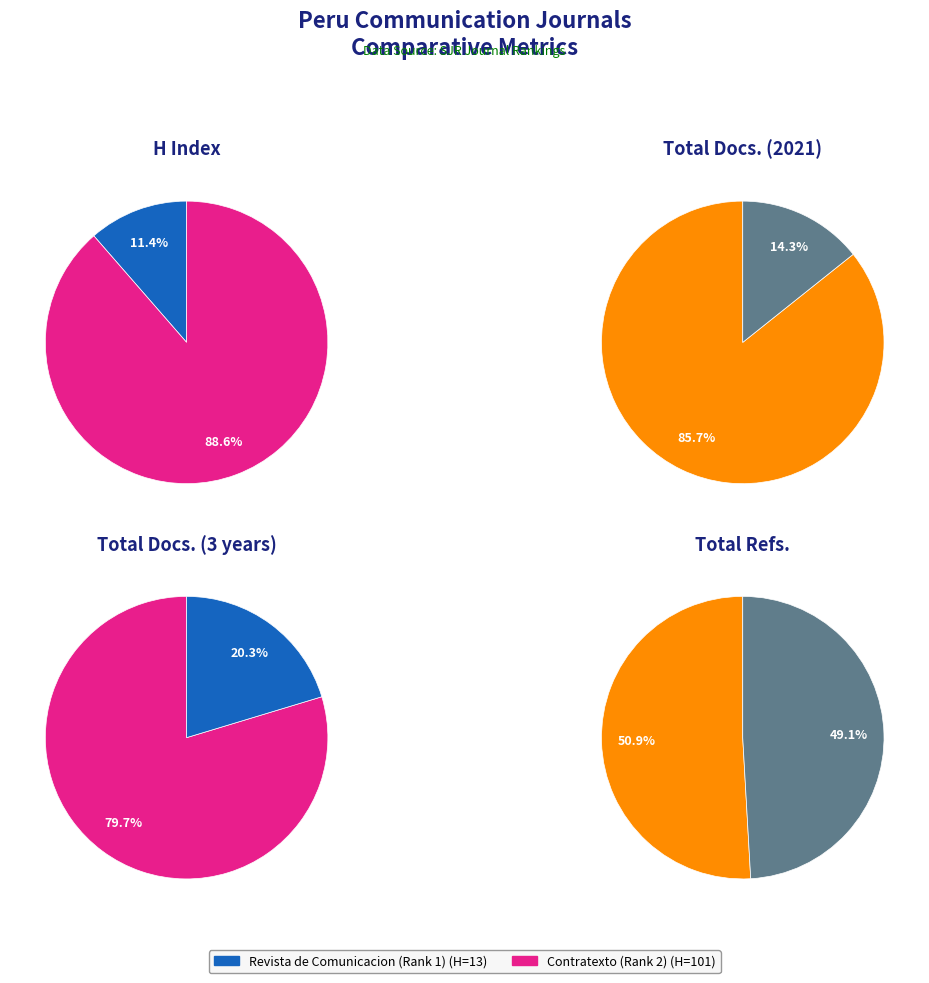

Does Contratexto (Rank 2) represent more than half of the total?

Yes